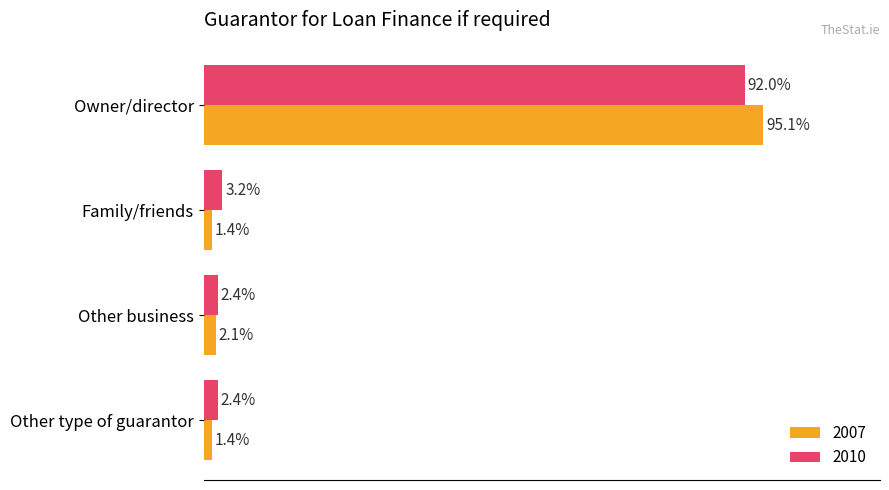

Where is 2007 nearest to the value 48?

Other business